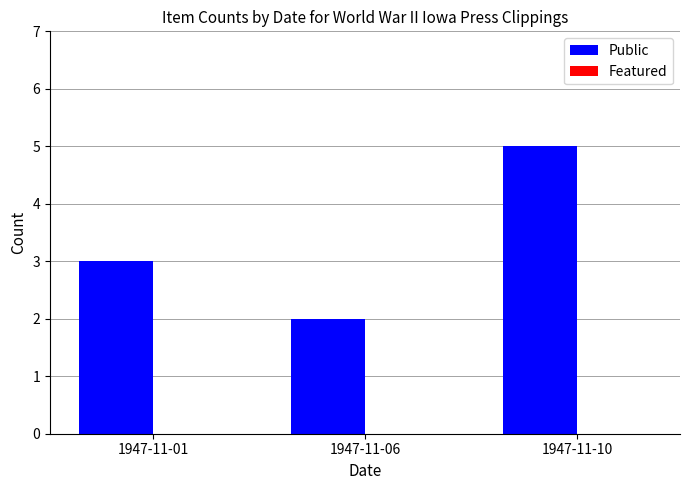

The chart shows a value of 9 at 1947-11-10. True or false?

False